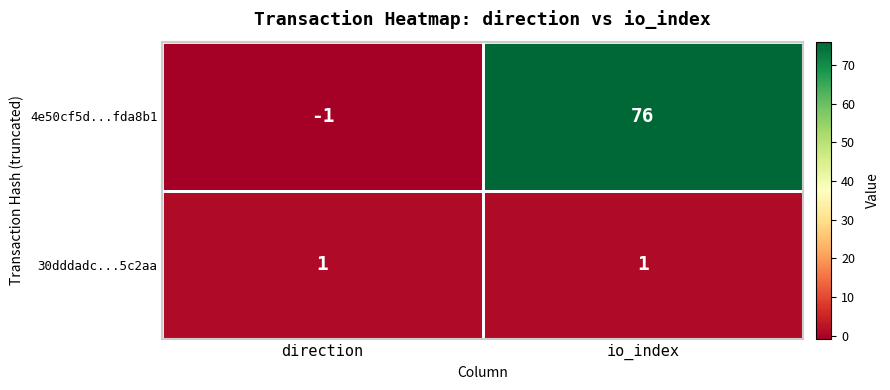

Where is 30dddadc...5c2aa nearest to the value 1?

direction